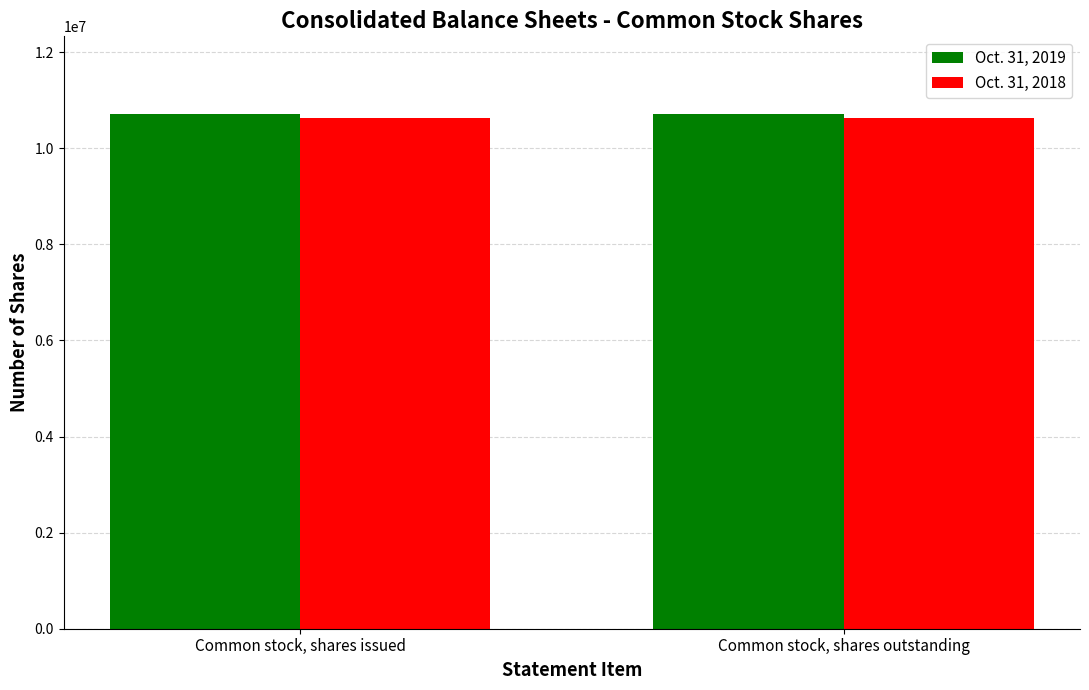

What is the greatest value displayed?

10721881